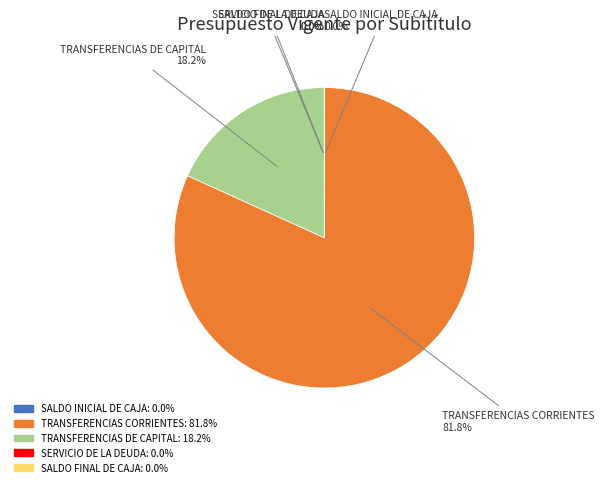

To the nearest percent, what is the average slice percentage?

20%